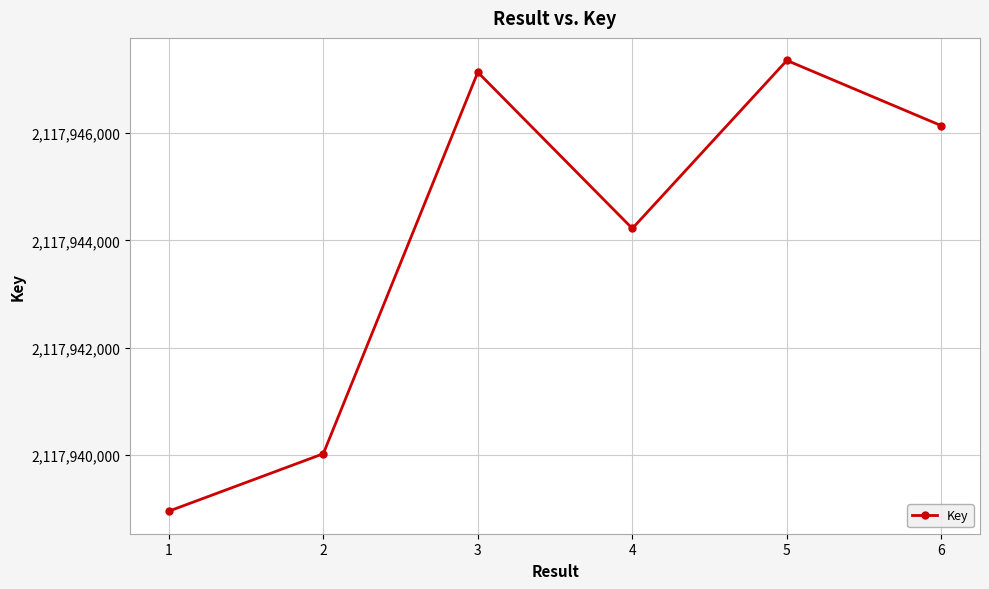

Is it true that the value at 5 is 3405745906?

False